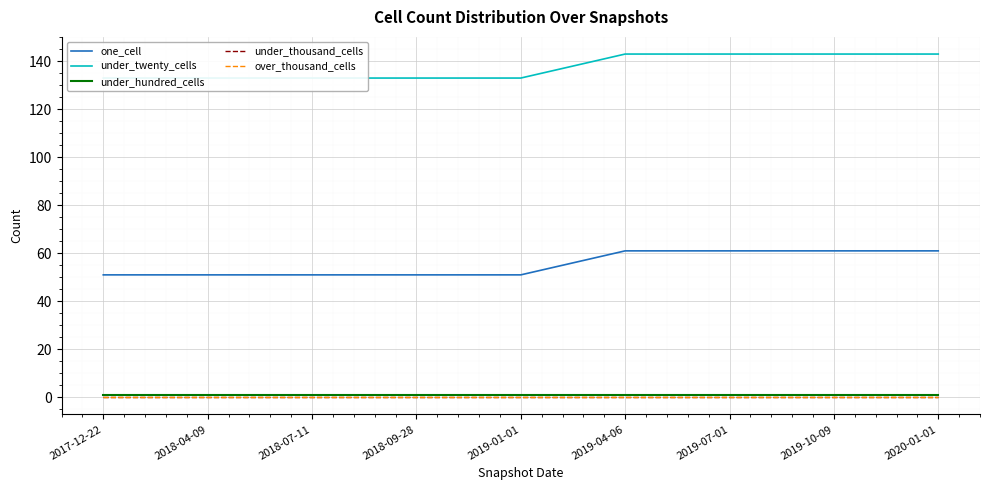

How many data points does each series have?

9